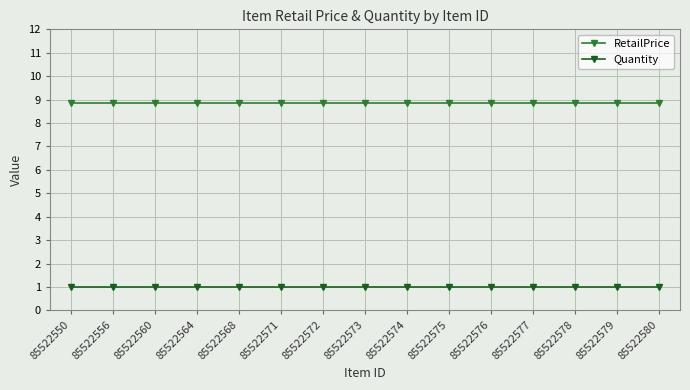

What is the difference between the highest and lowest values at 85522564?

7.9